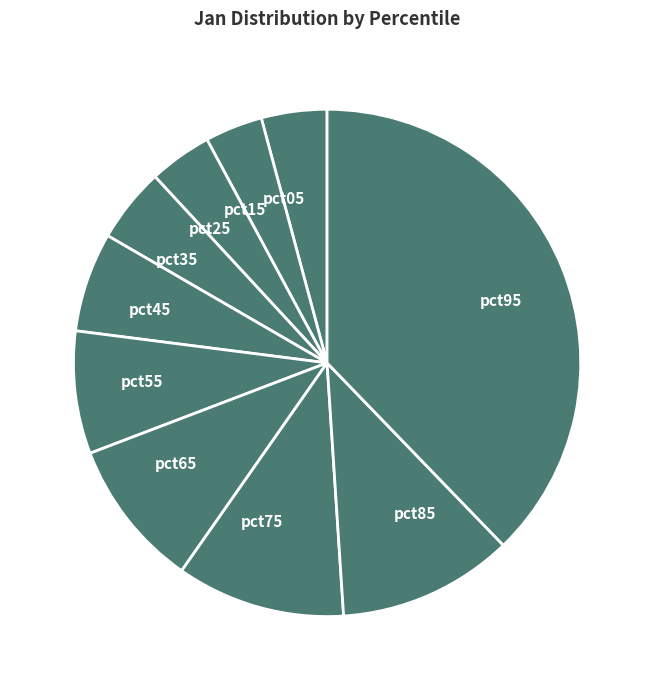

Do pct95 and pct25 together represent more than half of the pie?

No